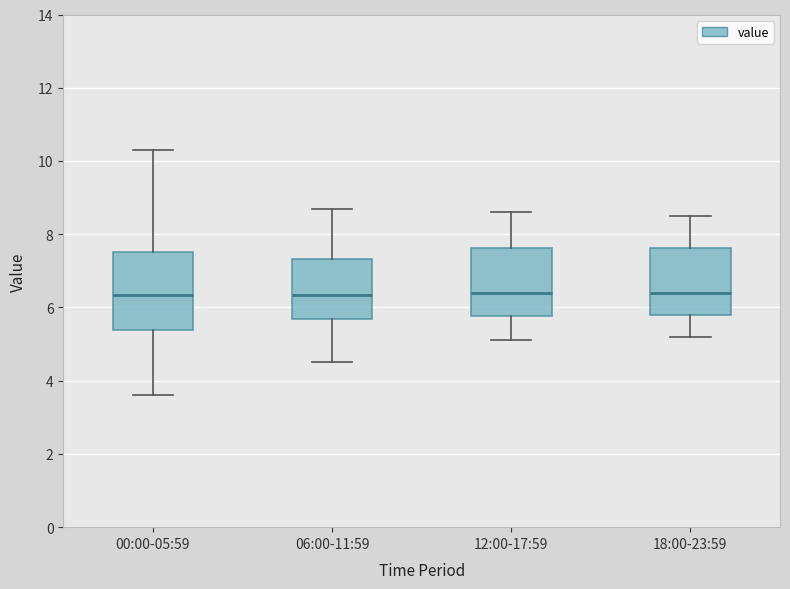

Reading left to right, transcribe this box plot: for each box, give where its median line is, the range the box spans, and where its two whiskers end, as read against the y-axis. The values are not printed on the chart, so give them approximately, as read against the axis.

00:00-05:59: median 6.4, box 5.4 to 7.6, whiskers 3.6 to 10.4
06:00-11:59: median 6.4, box 5.6 to 7.4, whiskers 4.6 to 8.8
12:00-17:59: median 6.4, box 5.8 to 7.6, whiskers 5.2 to 8.6
18:00-23:59: median 6.4, box 5.8 to 7.6, whiskers 5.2 to 8.6